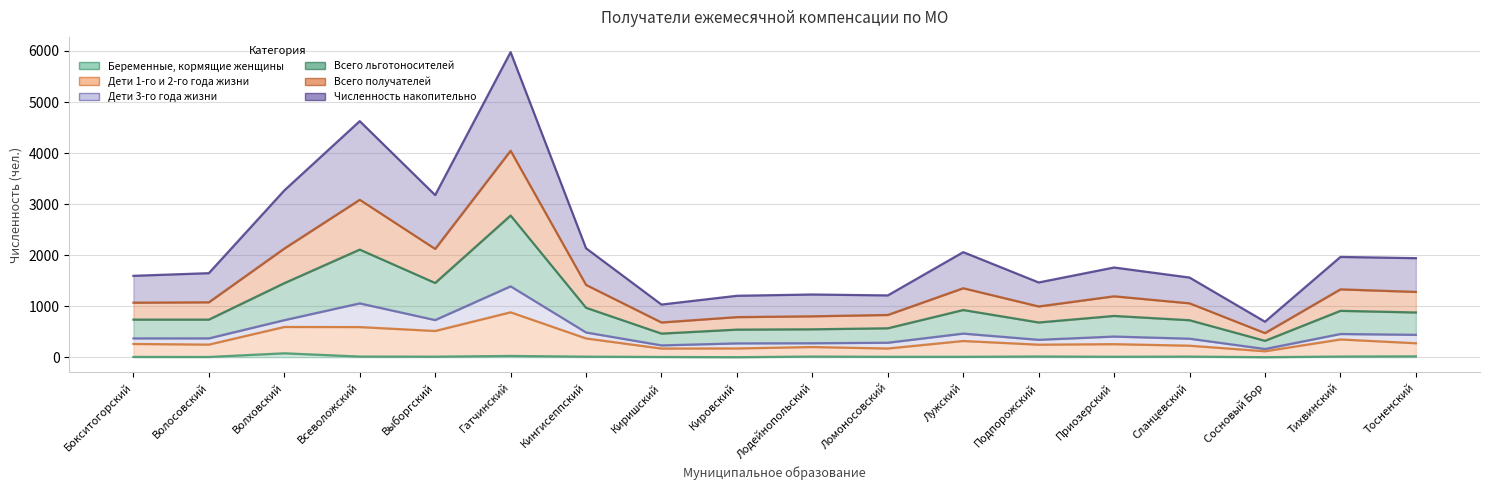

Where does the Дети 1-го и 2-го года жизни series first go above 259?

Волховский